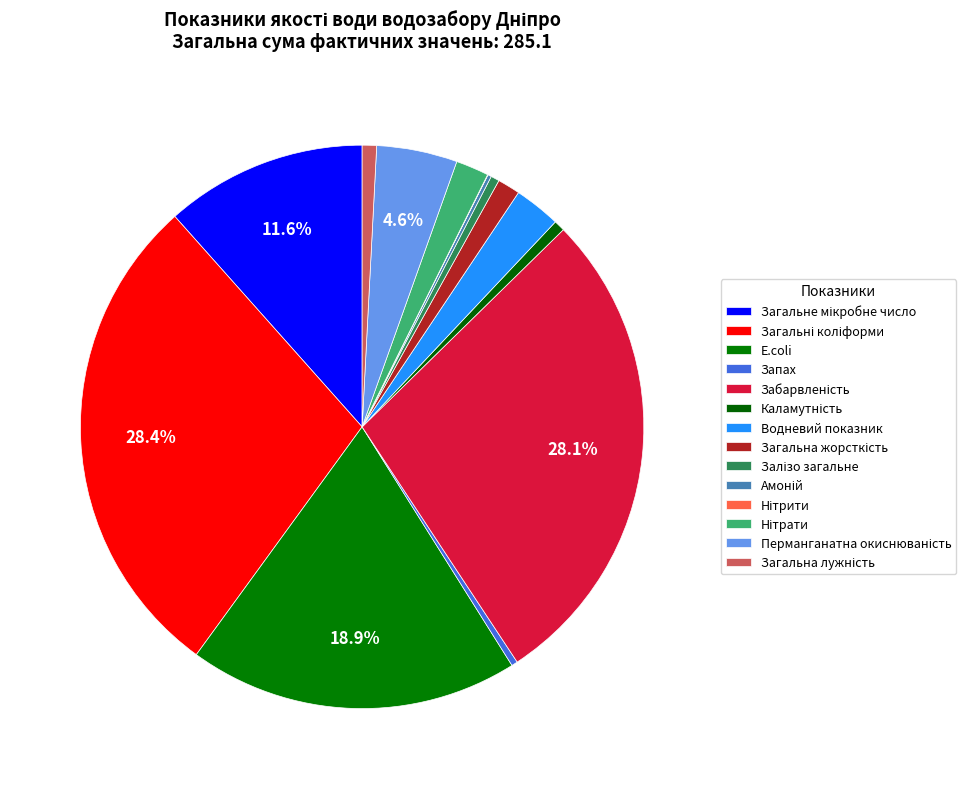

Does any single category account for the majority?

No